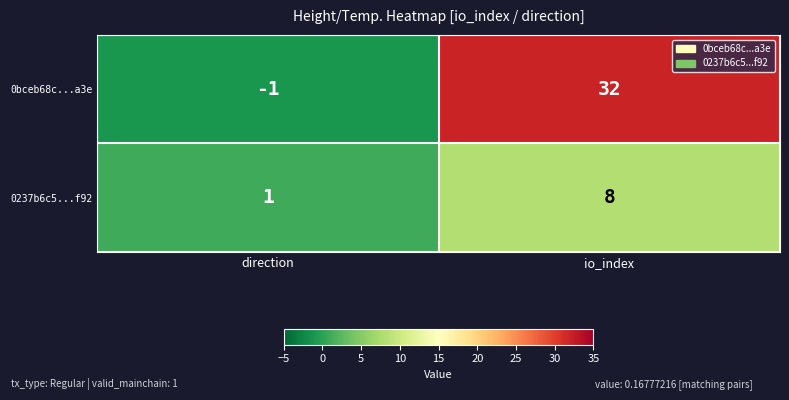

What is the difference between the 0237b6c5...f92 values at io_index and direction?

7